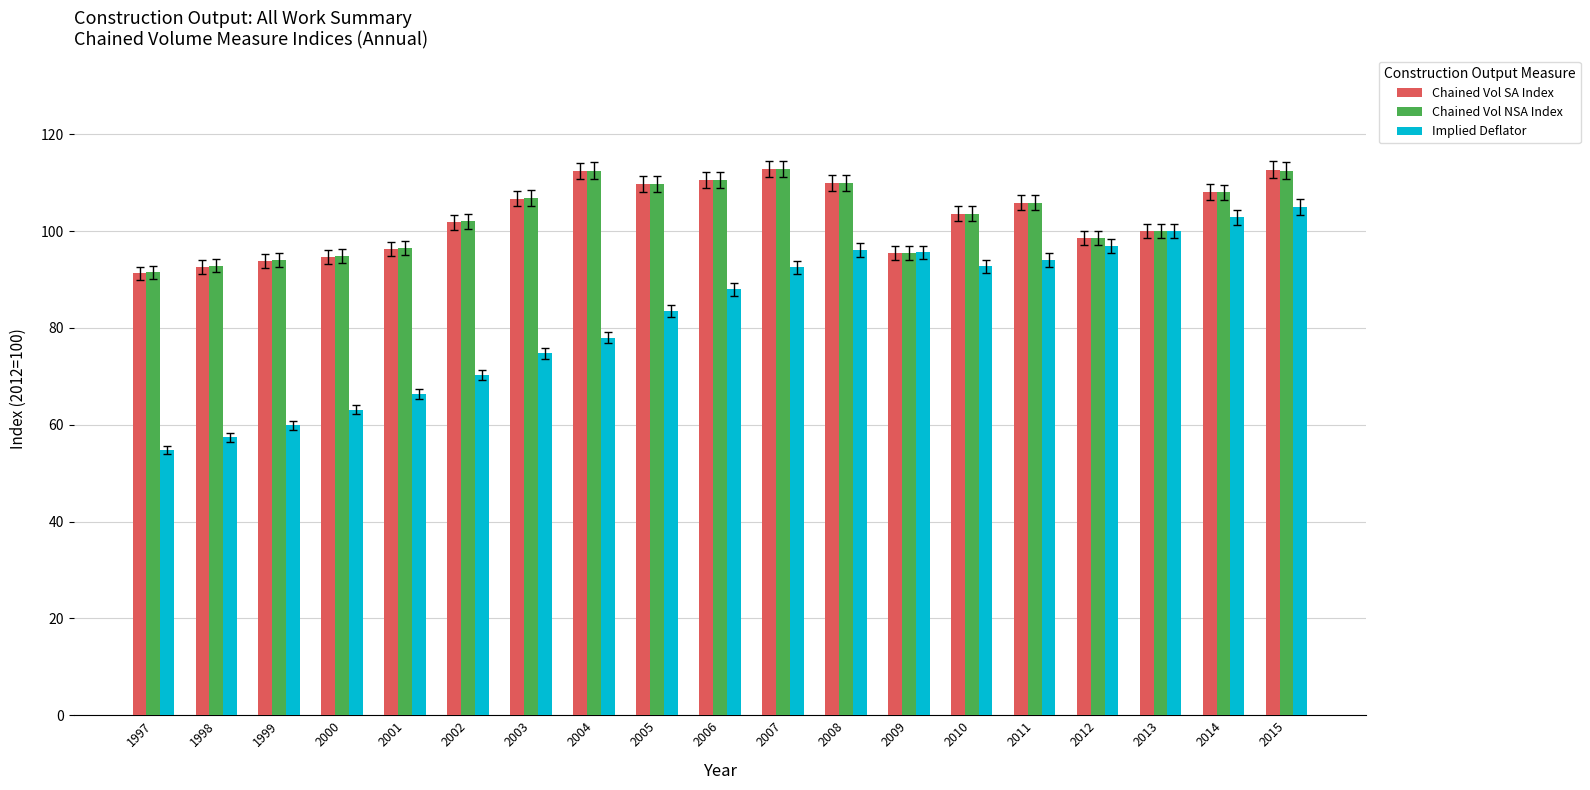

How many bars are there in each group?

3